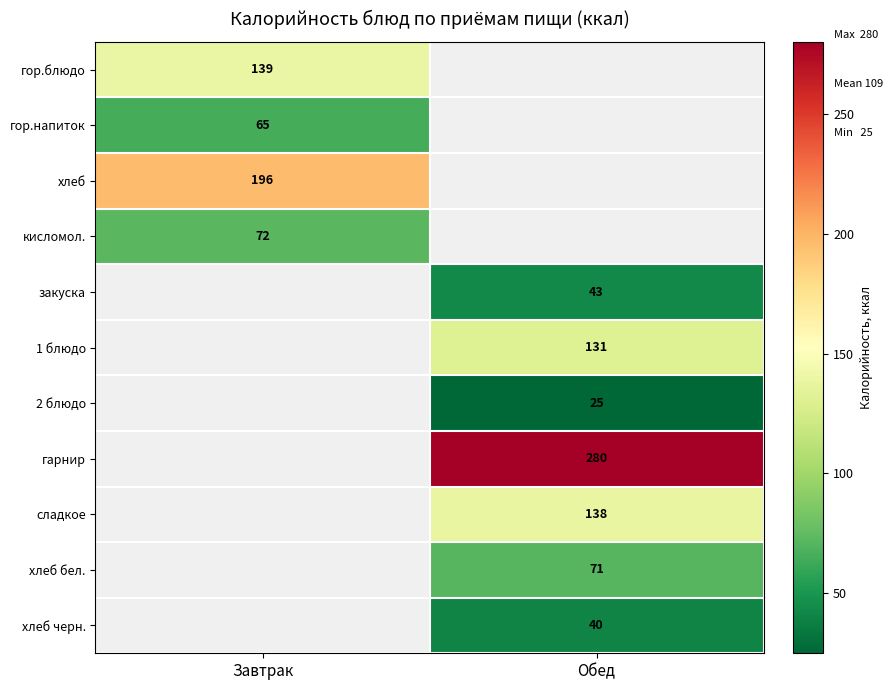

The гарнир series shows 372 at Обед. True or false?

False